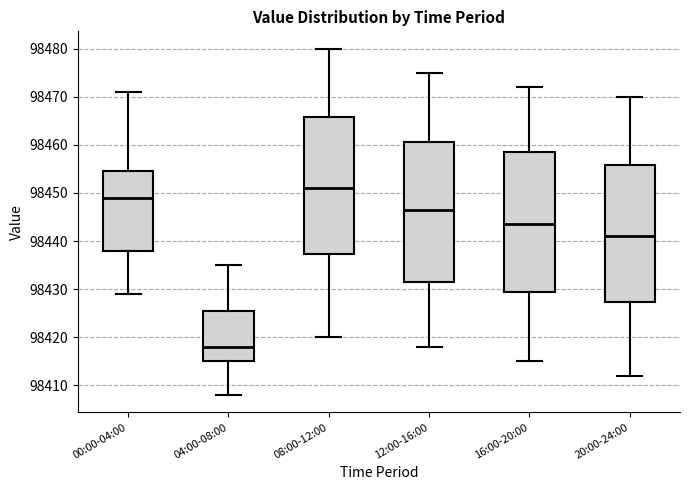

Where is the upper edge of the box for 00:00-04:00 on the y-axis? The values are not printed on the chart, so give them approximately, as read against the axis.

98455